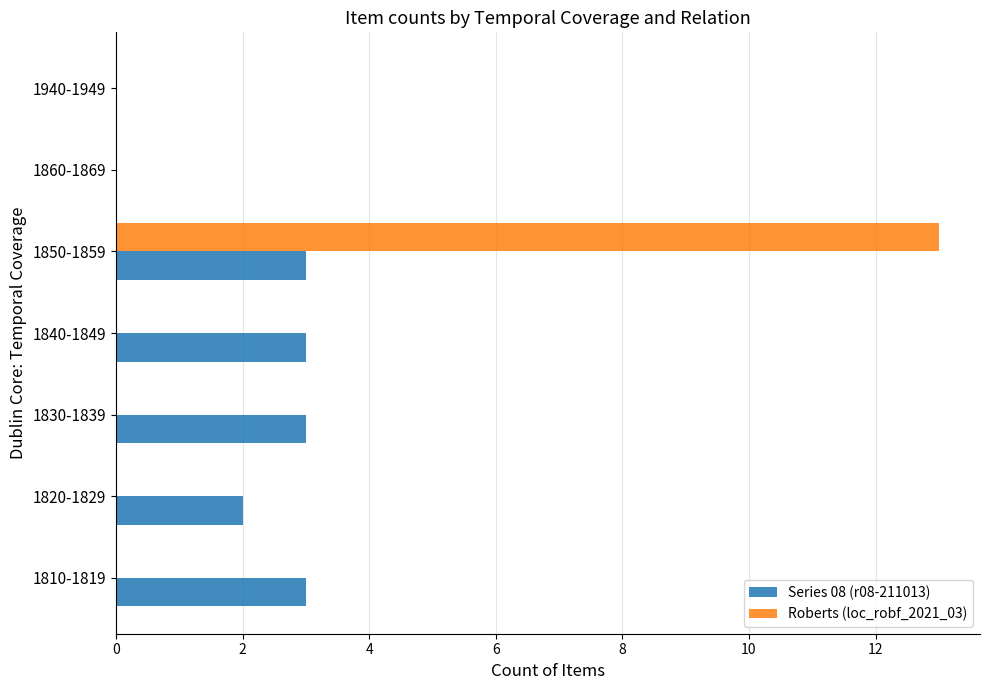

What are all the series names shown in the legend?

Series 08 (r08-211013), Roberts (loc_robf_2021_03)